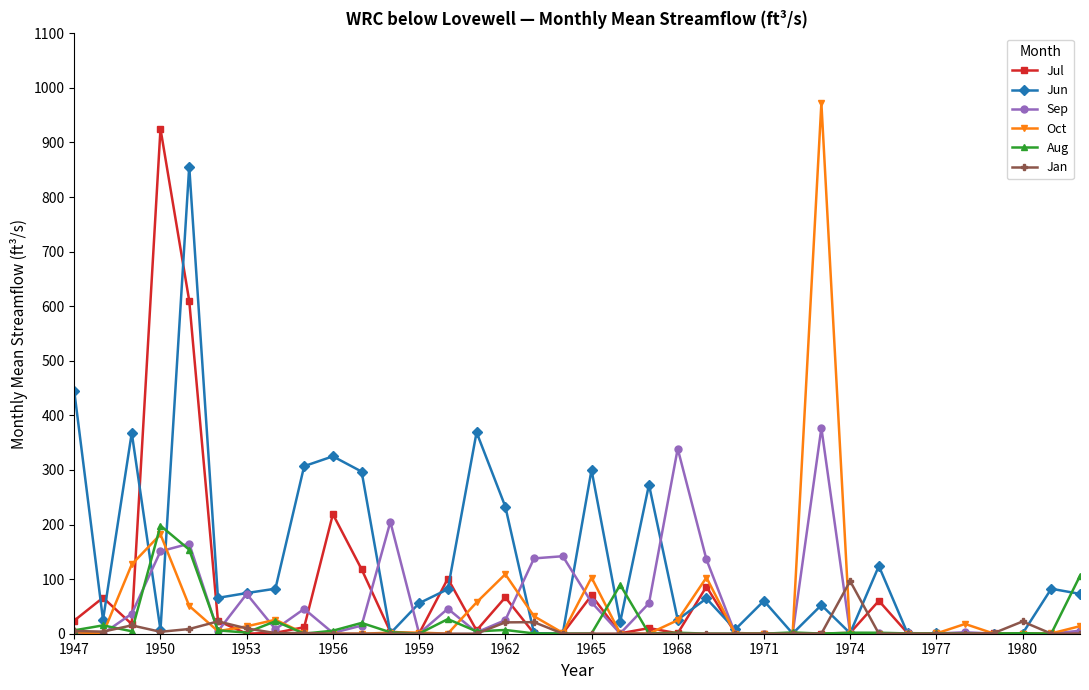

Does the chart display data point markers on the line(s)?

Yes